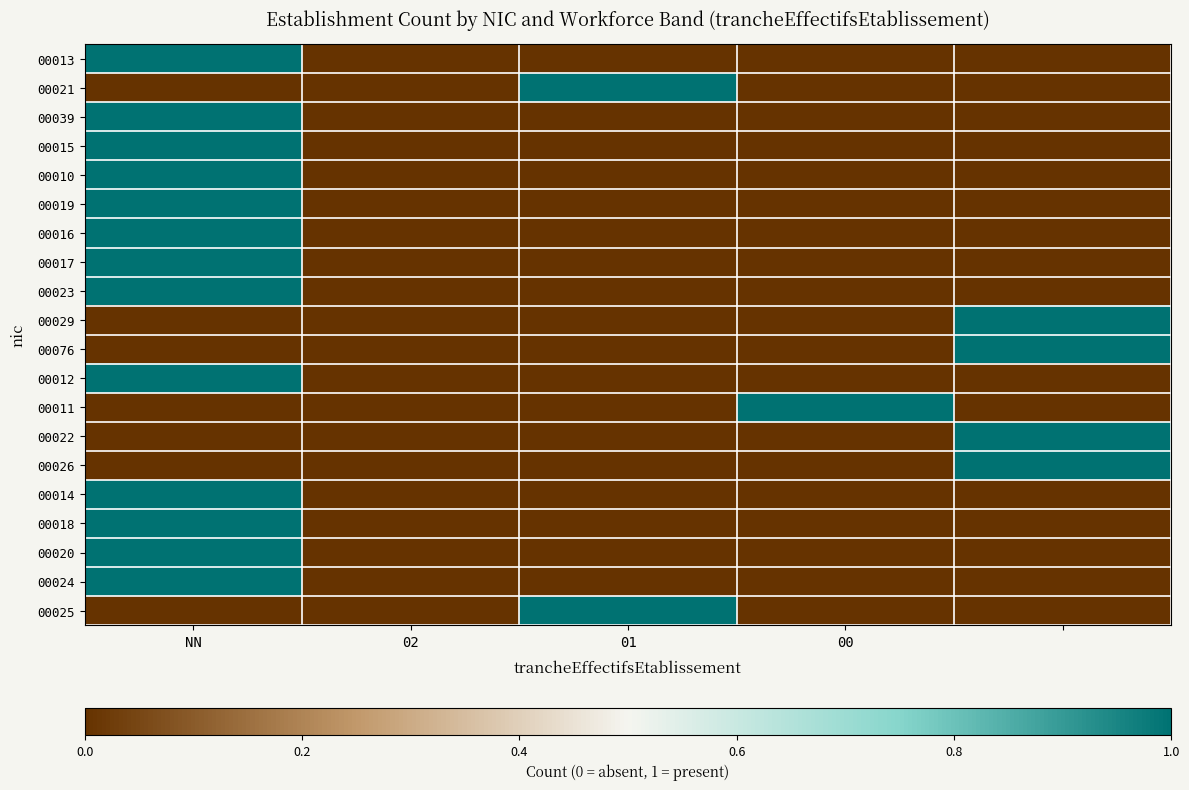

At how many categories does at least one series exceed 0?

4